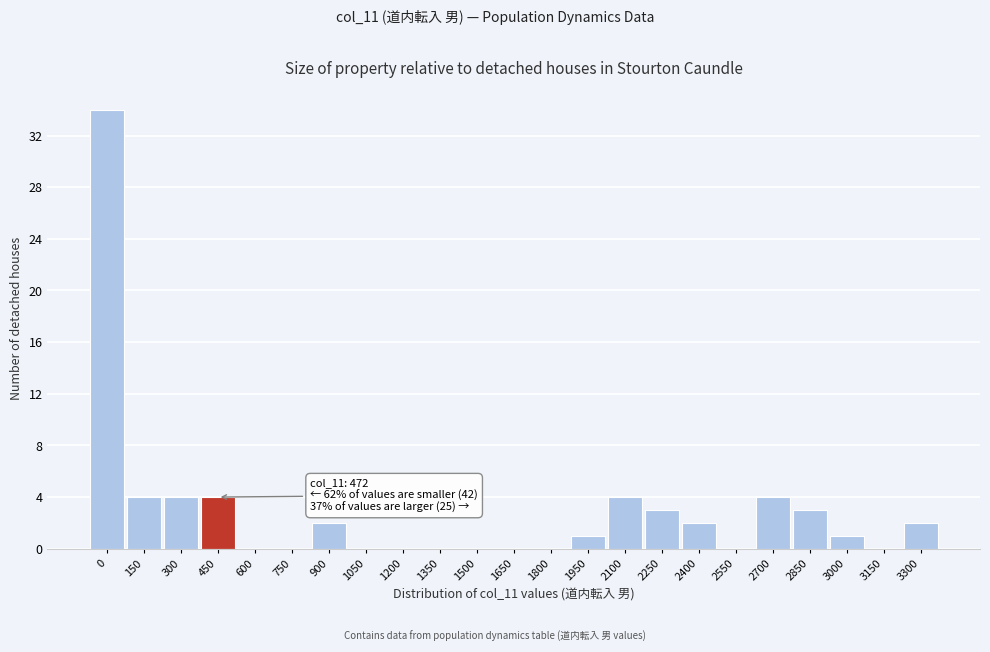

Reading left to right, extract all data points from this chart.

0=34	150=4	300=4	450=4	600=0	750=0	900=2	1050=0	1200=0	1350=0	1500=0	1650=0	1800=0	1950=1	2100=4	2250=3	2400=2	2550=0	2700=4	2850=3	3000=1	3150=0	3300=2